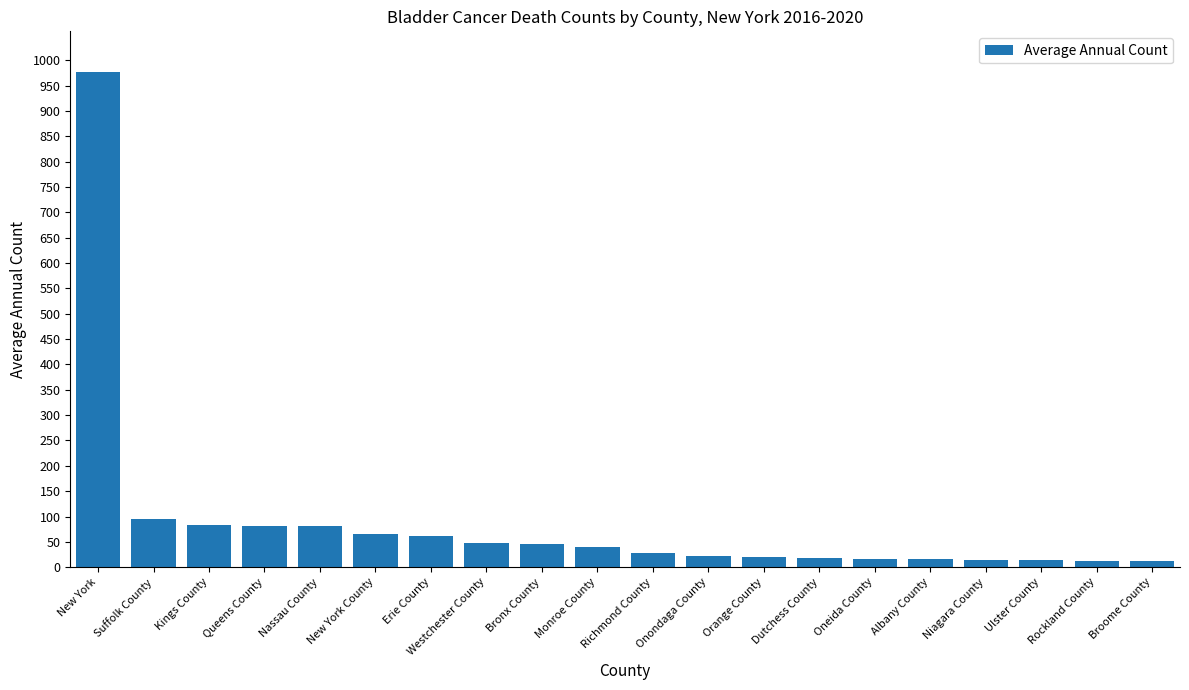

At which category does the chart reach its peak across all series?

New York